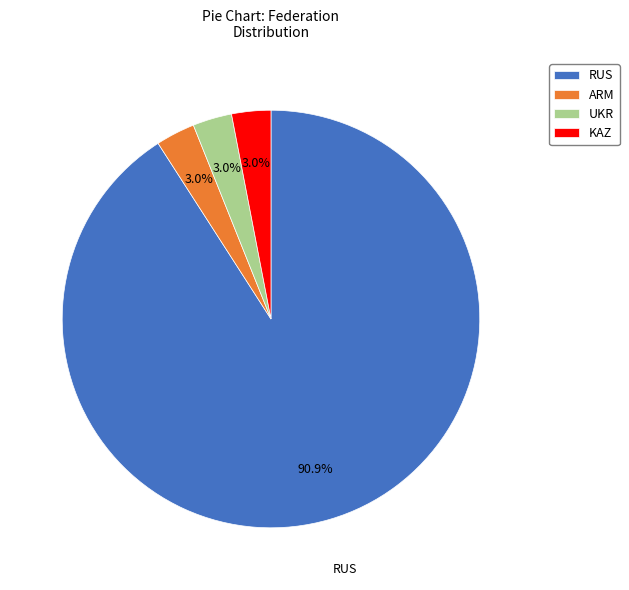

To the nearest percent, what portion does RUS represent?

91%